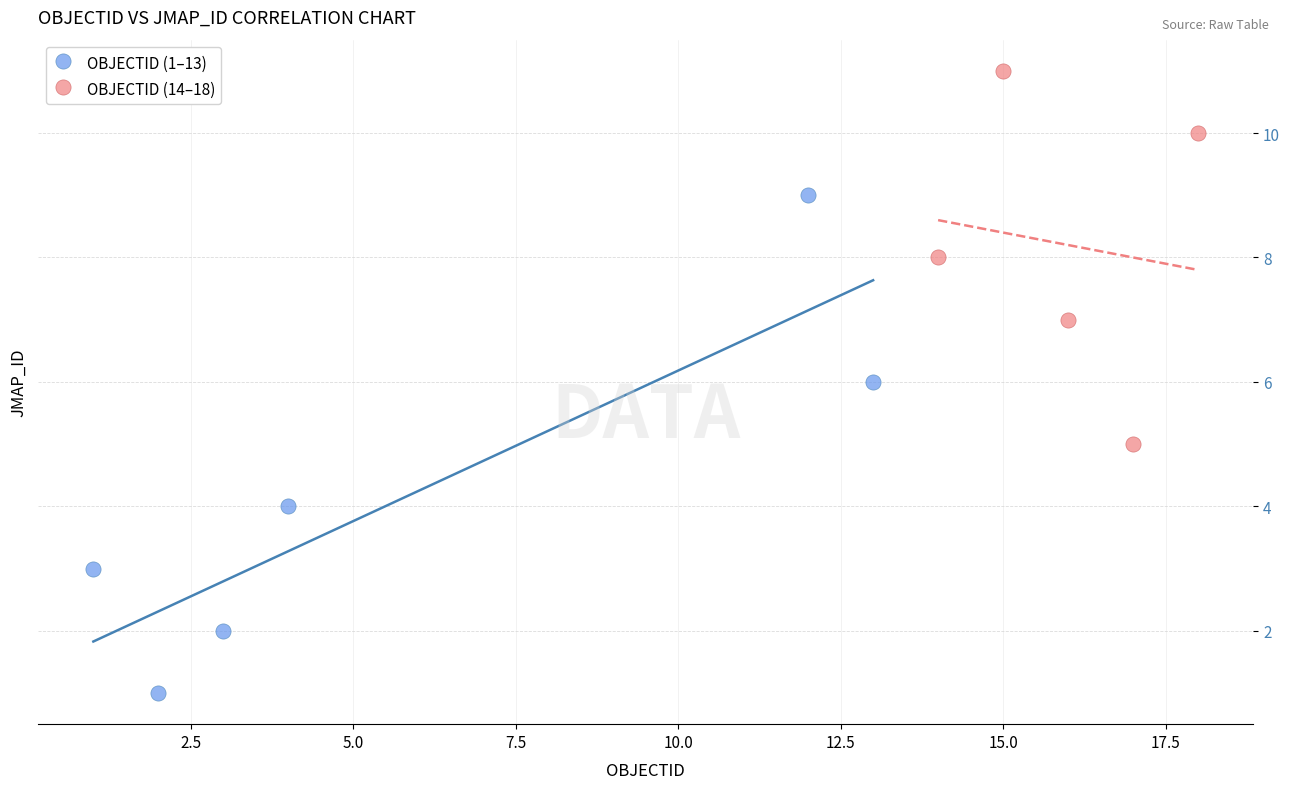

Which series has the largest Y range (max minus min)?

OBJECTID (1–13)